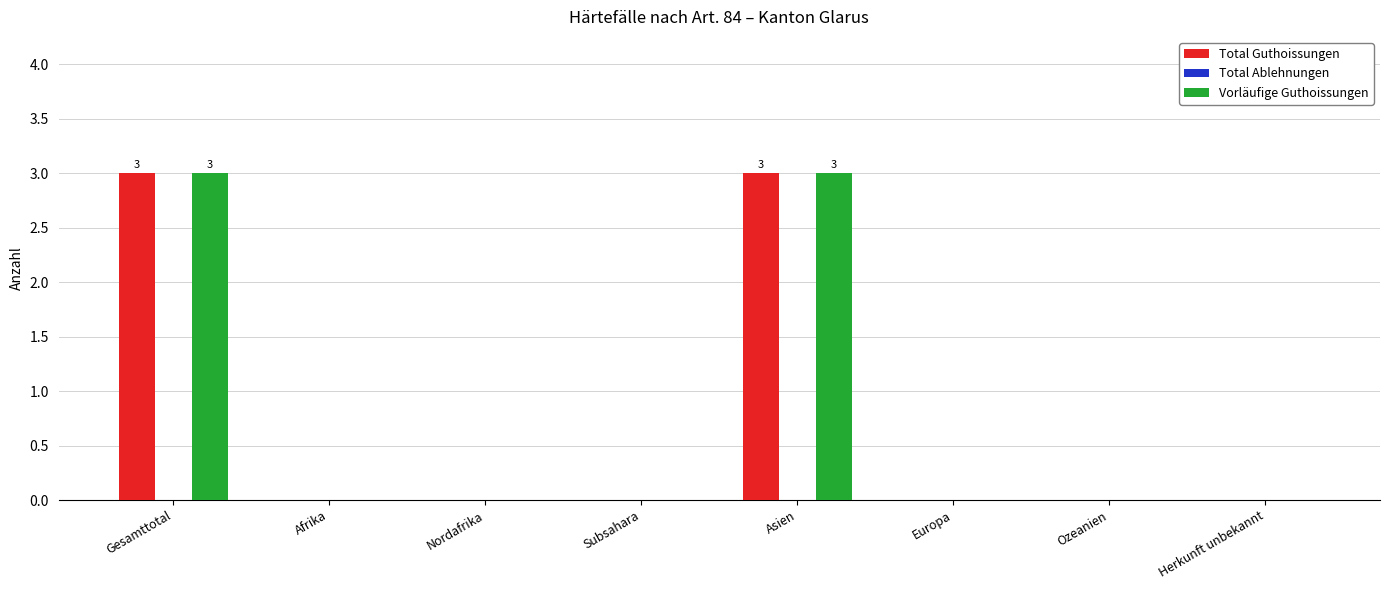

Is the value of Vorläufige Guthoissungen at Asien greater than the value of Total Guthoissungen at Europa?

Yes